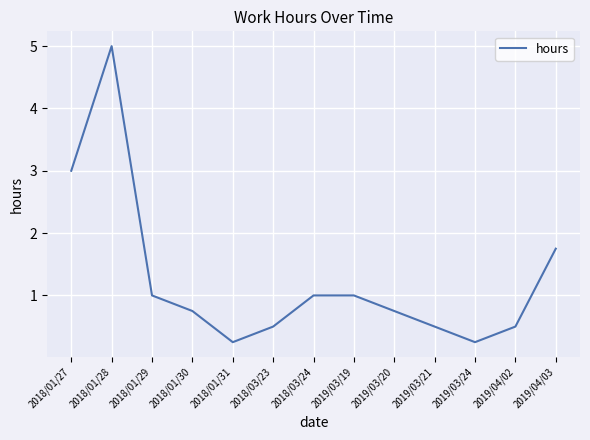

Where is the first local maximum?

2018/01/28